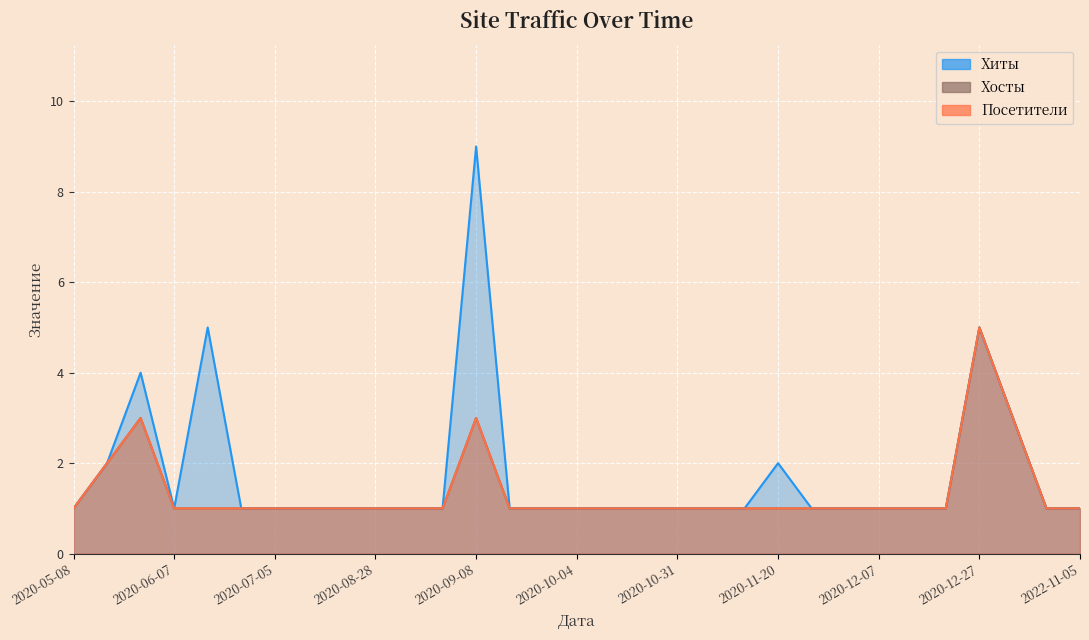

What is the difference between the second highest and second lowest values in the Хосты series?

2